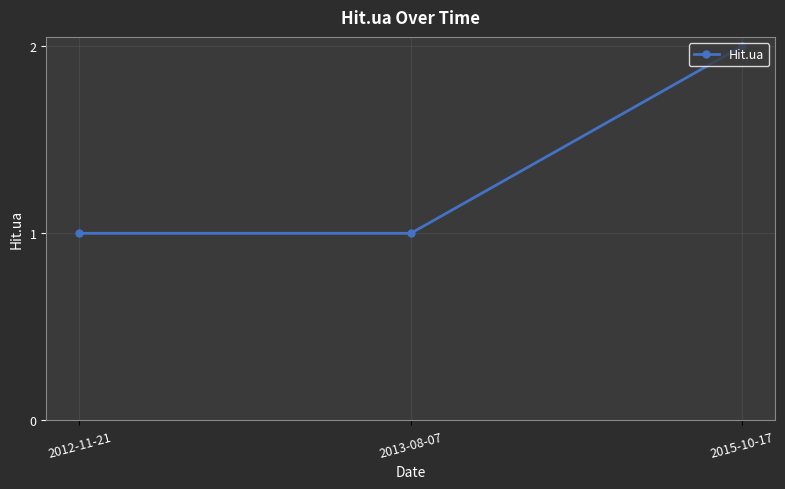

How many values are between 1 and 2?

3